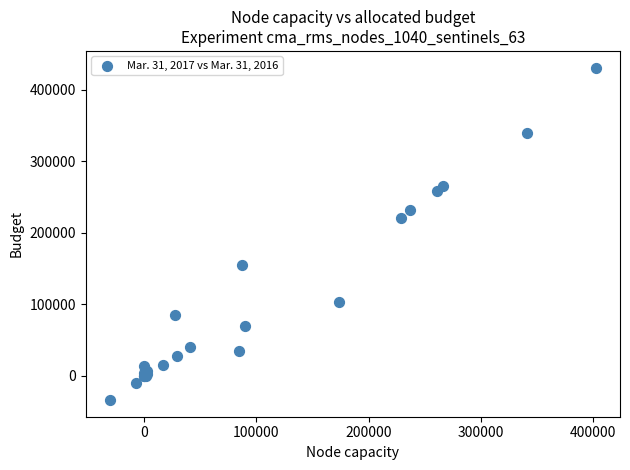

What Y value in the scatter plot is closest to 198573?

221341.0